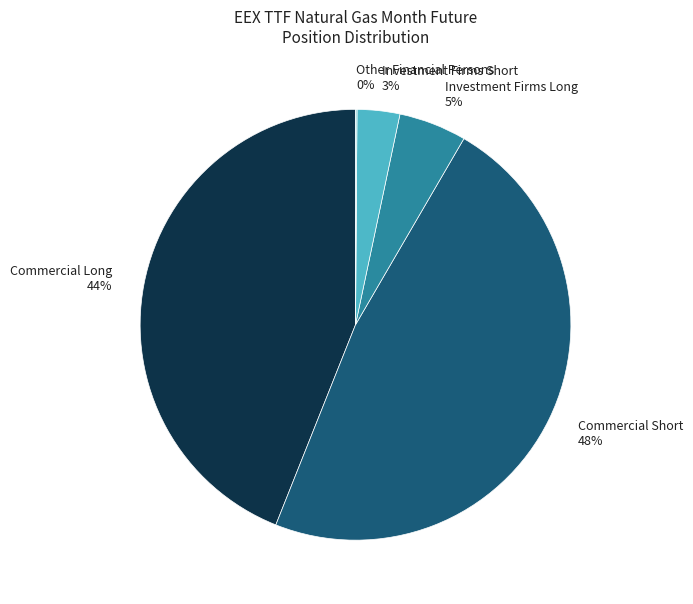

Does Investment Firms Long represent more than half of the total?

No